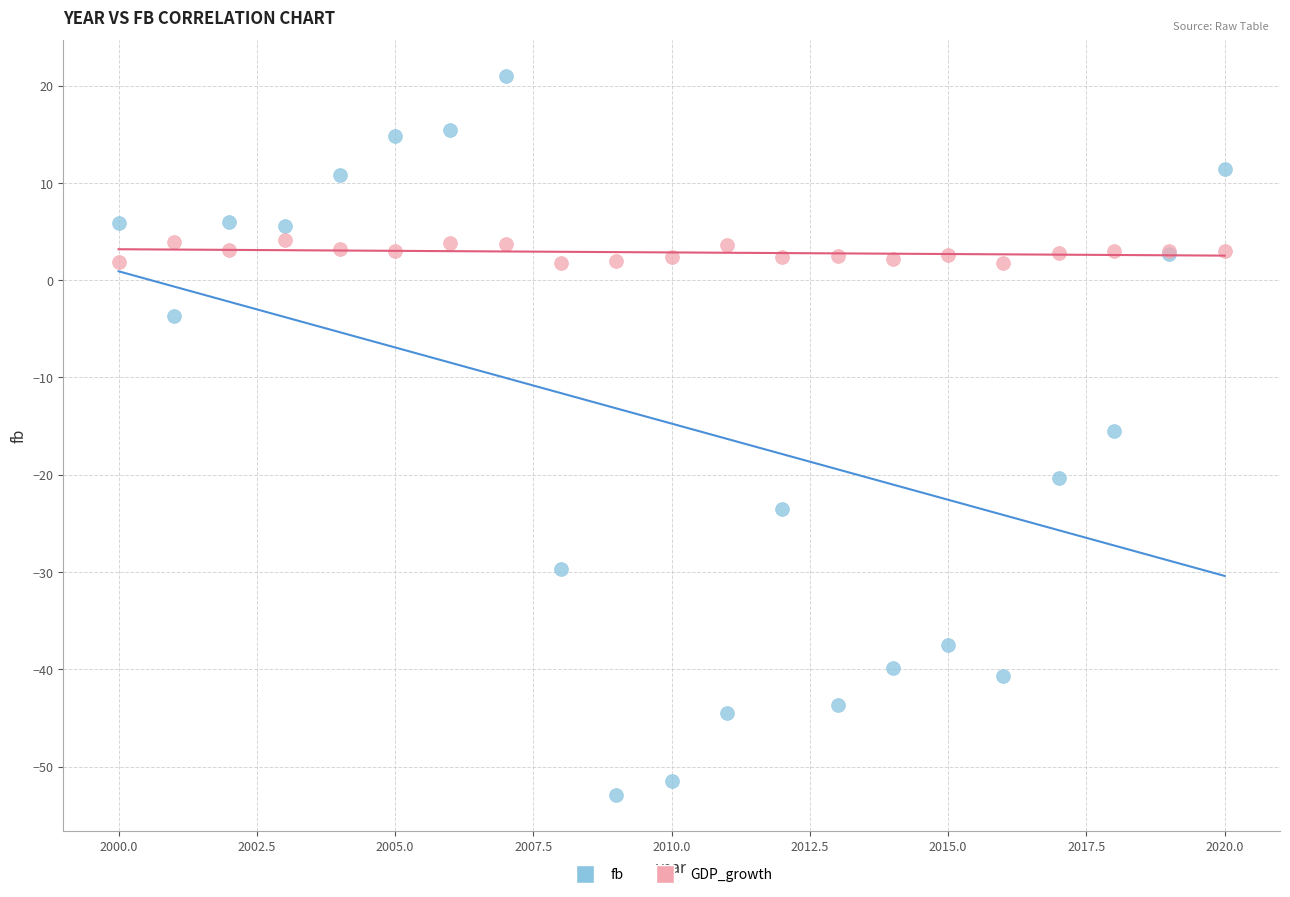

Which series reaches the maximum Y coordinate?

fb